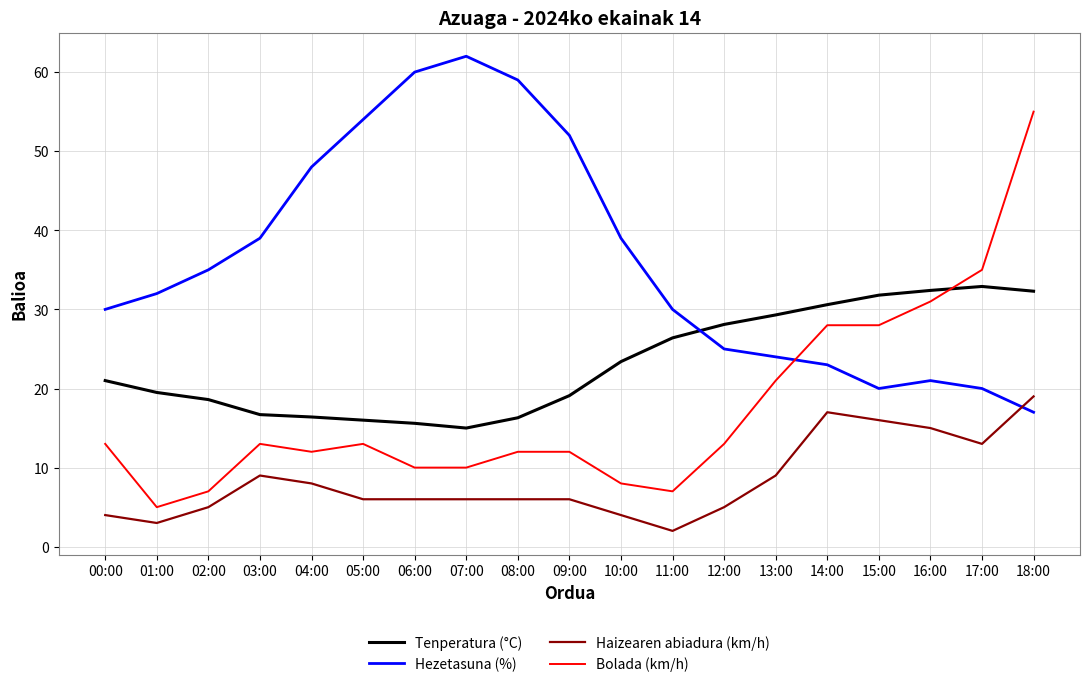

At which label is Bolada (km/h) closest to 30?

16:00